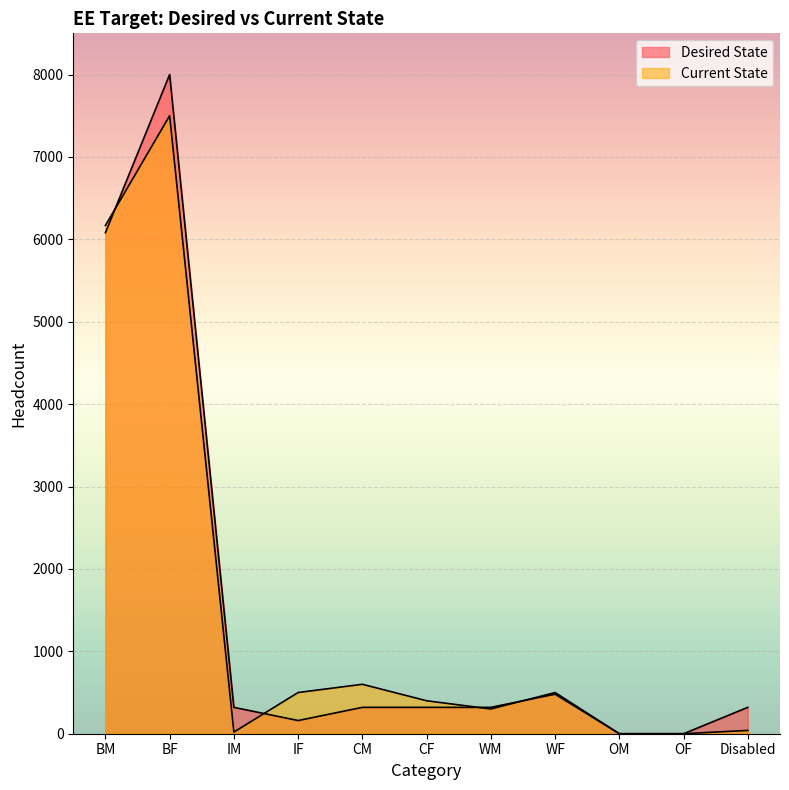

How many lines are shown in the chart?

2